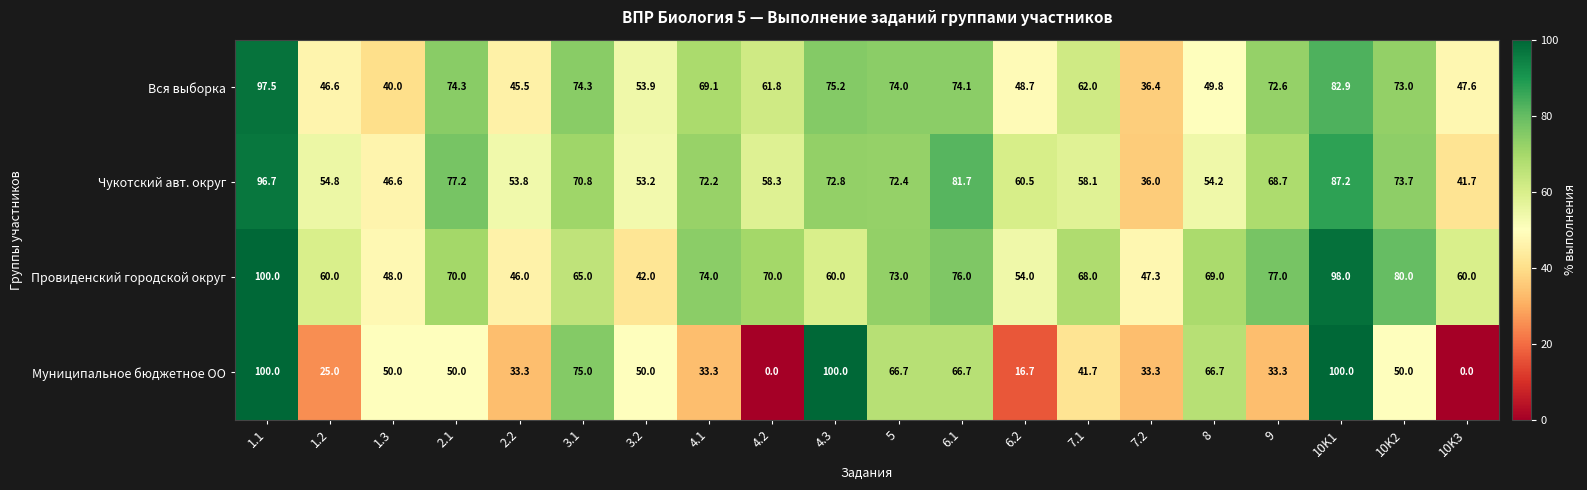

What is the greatest value displayed?

100.0